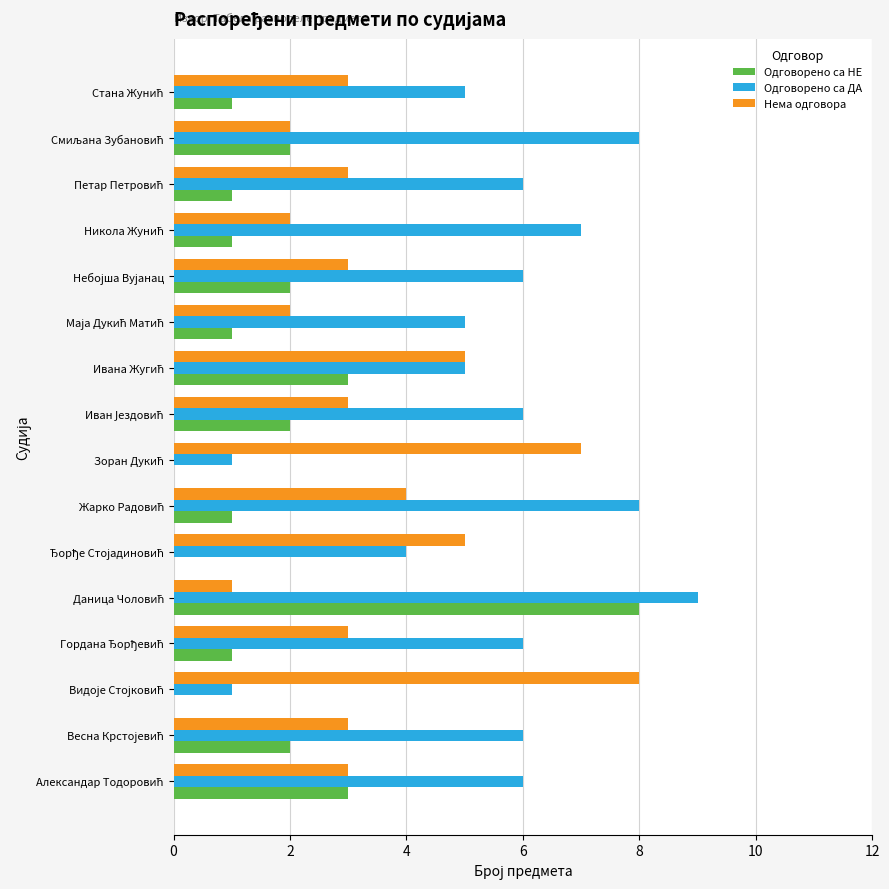

Count the number of data series in this chart.

3